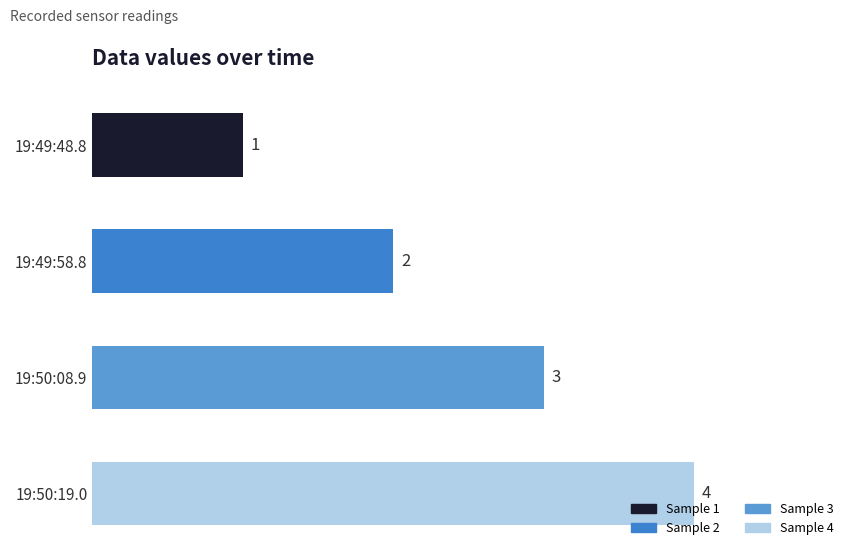

Which has a higher value, 19:50:19.0 or 19:49:48.8?

19:50:19.0